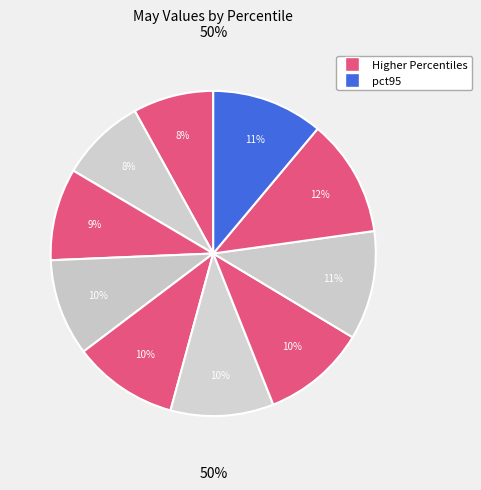

Is it true that pct25 is 9% of the pie?

True